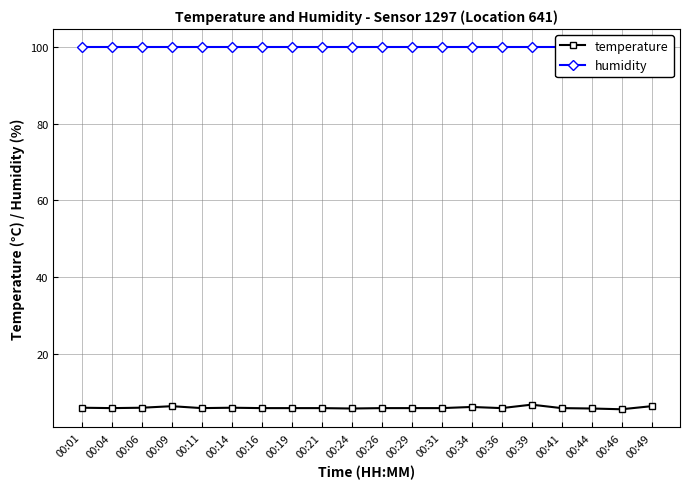

Rank the series by their maximum value, from lowest to highest.

temperature, humidity